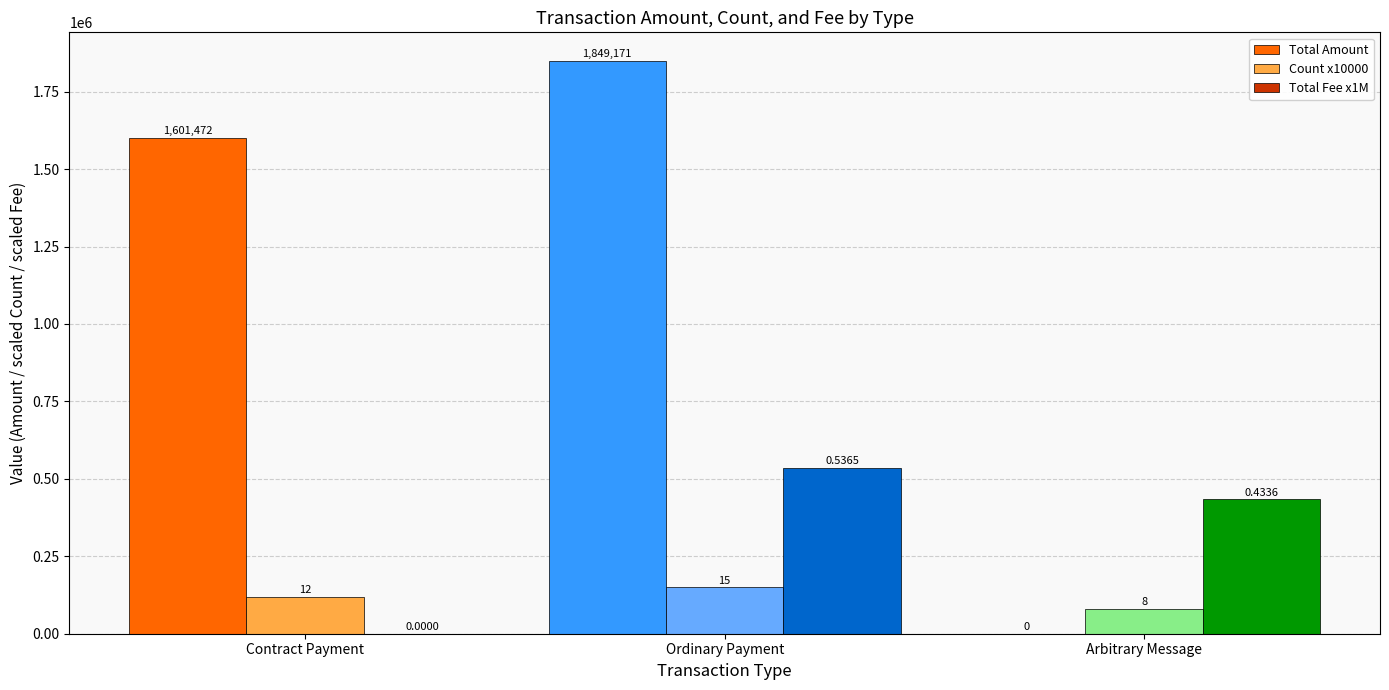

Does the chart contain stacked bars?

No